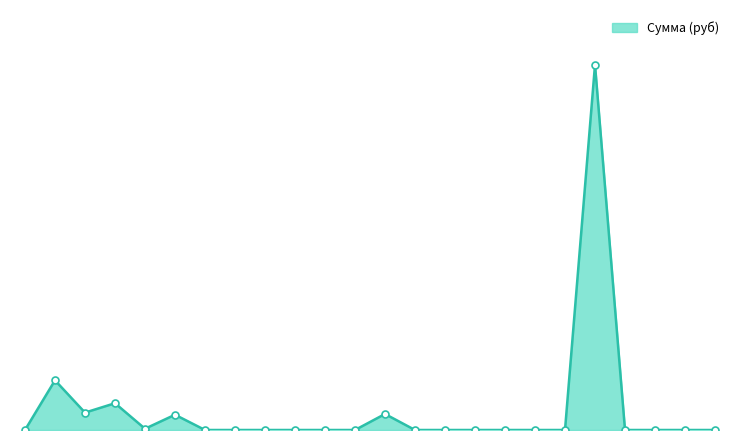

How many interior local peaks (higher than both neighbors) does the data have?

5